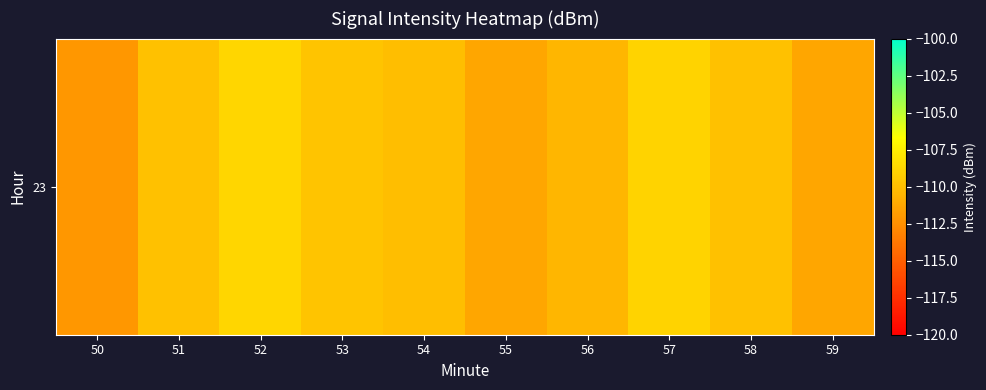

What is the difference between the second highest and minimum values?

3.2